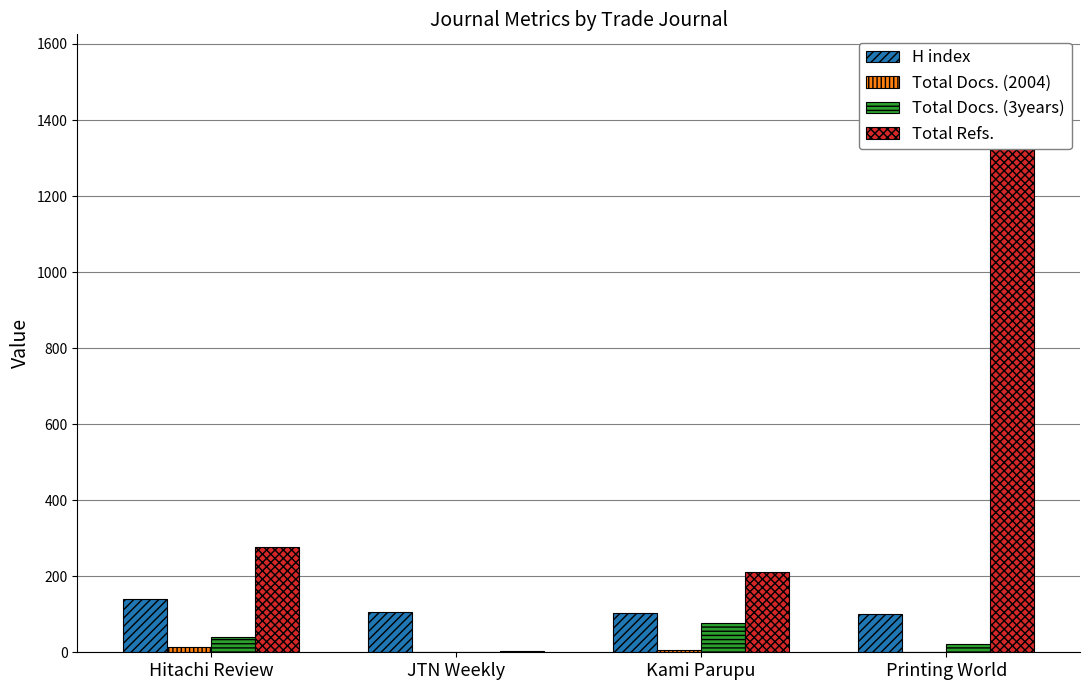

List the labels in order of Total Docs. (3years) value, largest first.

Kami Parupu, Hitachi Review, Printing World, JTN Weekly